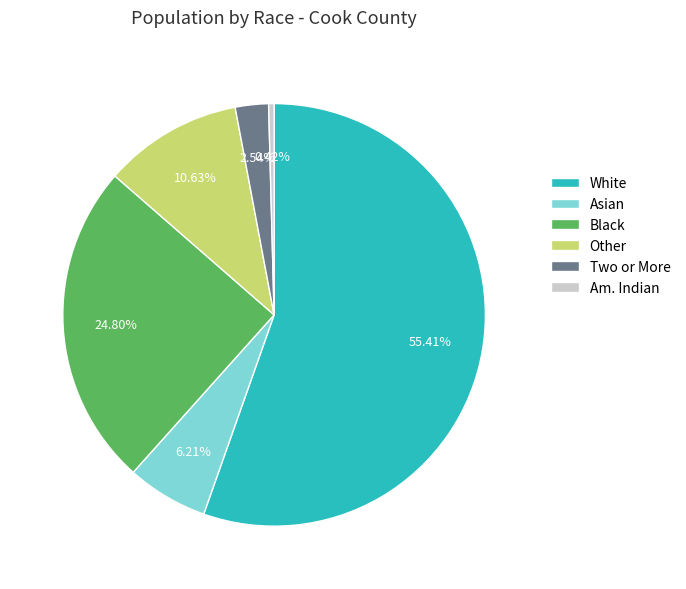

Which has a higher value, Two or More or White?

White